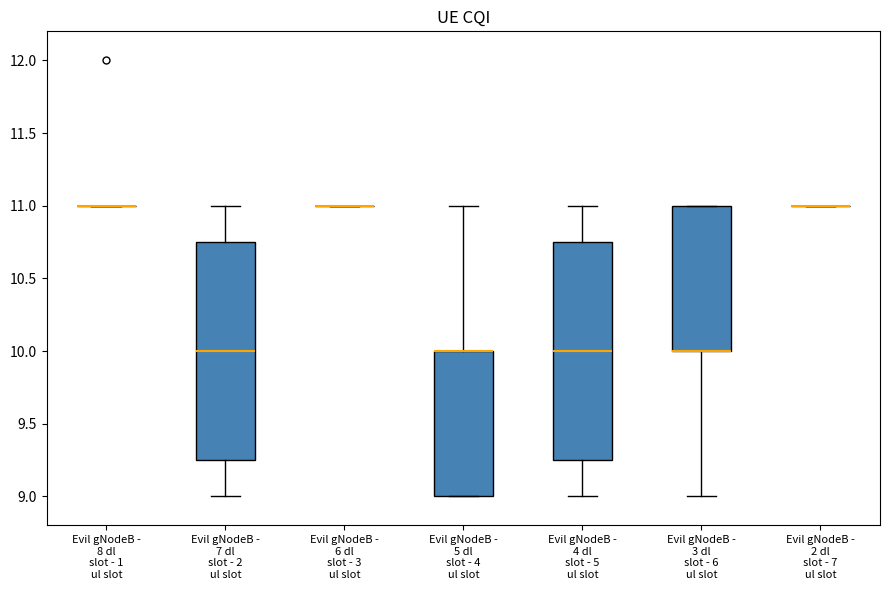

Where is the upper edge of the box for Evil gNodeB - 5 dl slot - 4 ul slot on the y-axis? The values are not printed on the chart, so give them approximately, as read against the axis.

10.00